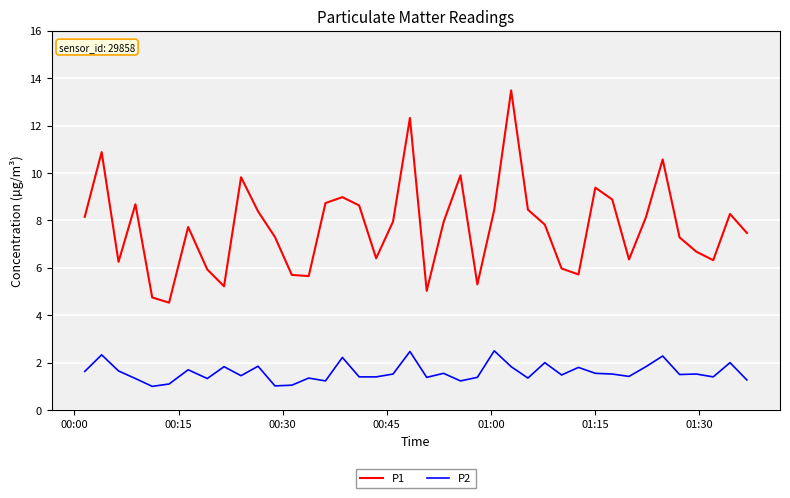

Which series has the largest total across all categories?

P1